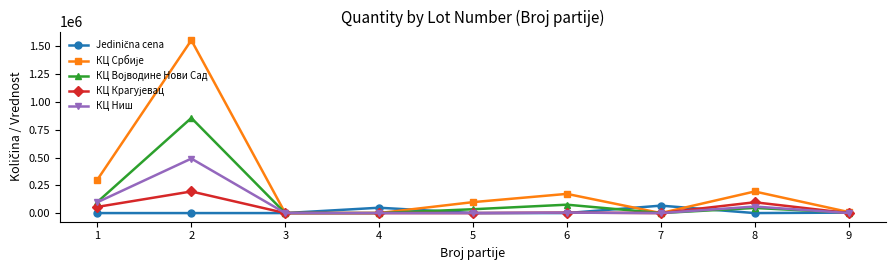

The value of КЦ Ниш at 2 is 317312.7. True or false?

False